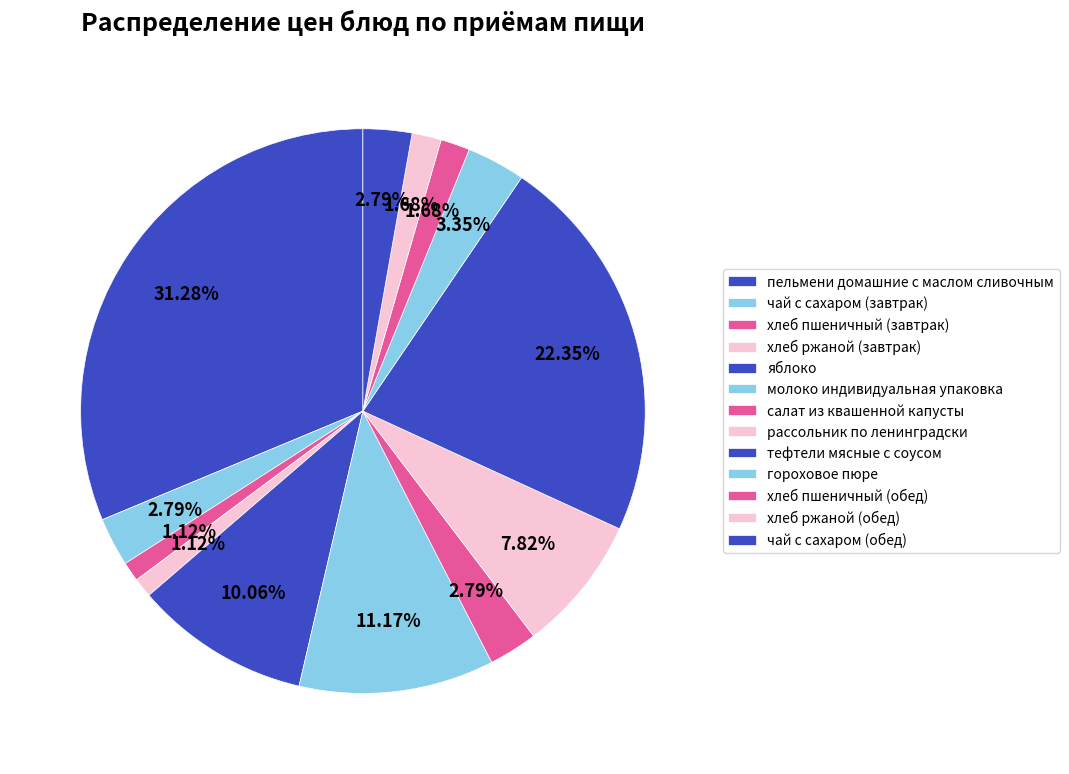

Does тефтели мясные с соусом represent more than half of the total?

No